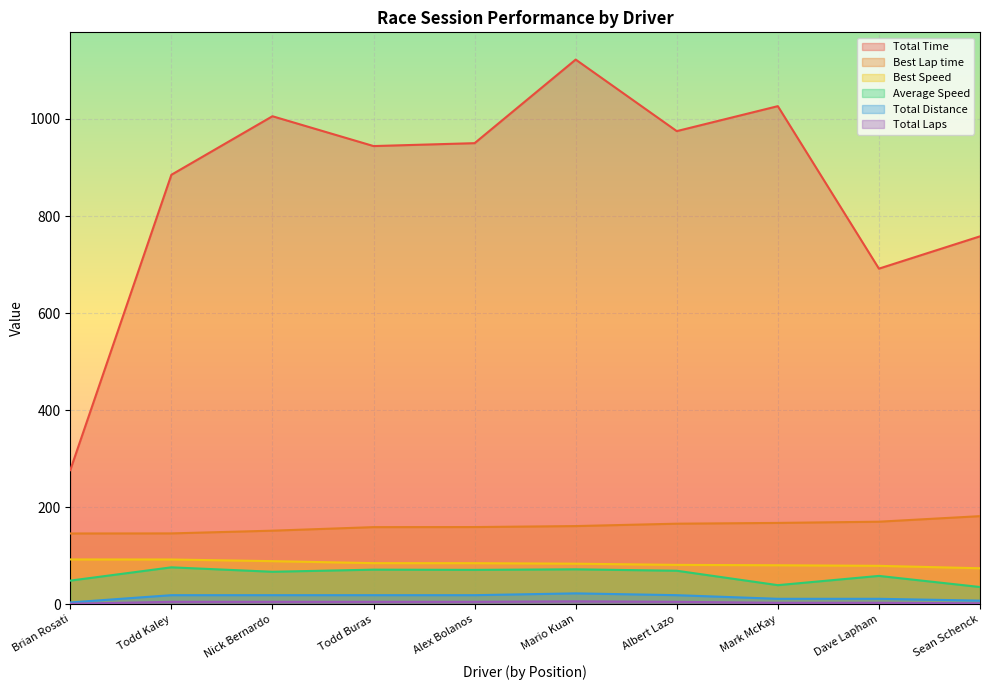

At which label does Best Lap time reach its peak?

Sean Schenck